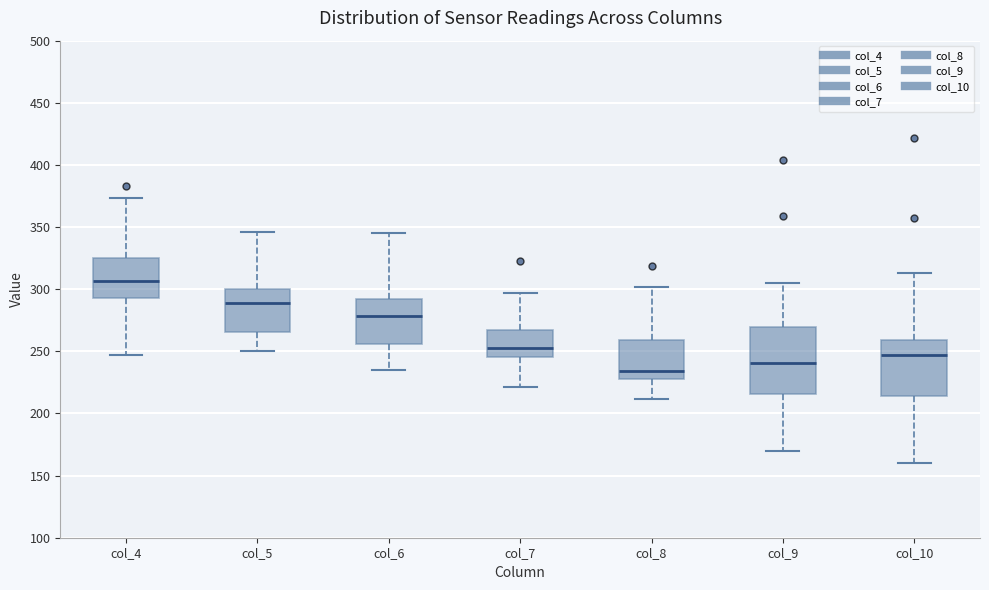

Which box is the tallest, from its lower edge to its upper edge?

col_9